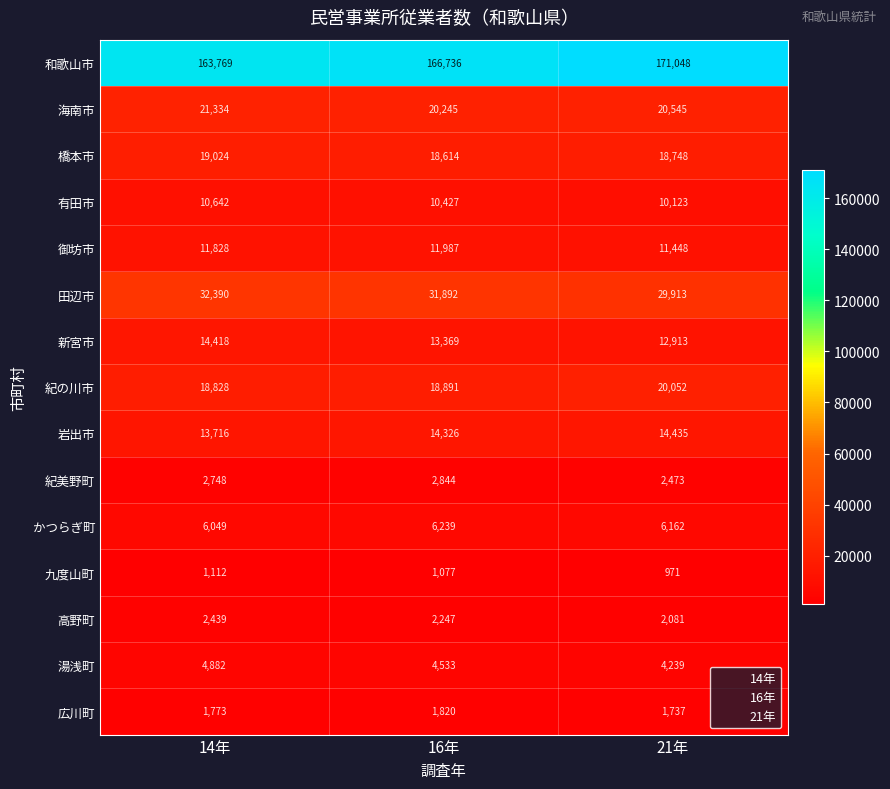

Which series has the largest range (max minus min)?

和歌山市